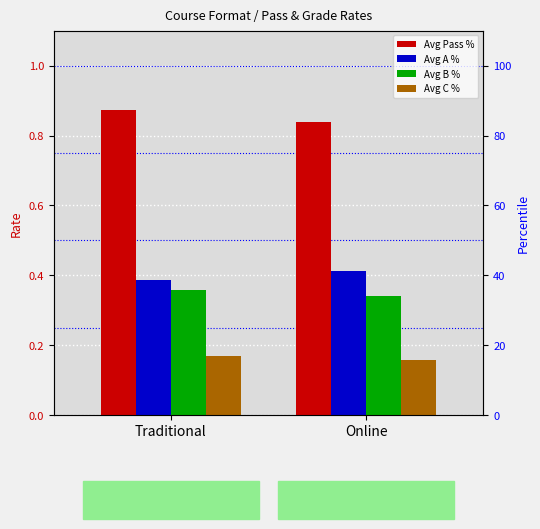

Reading left to right, what are all the values shown in this chart?

Avg Pass %: Traditional=0.9	Online=0.8
Avg A %: Traditional=0.4	Online=0.4
Avg B %: Traditional=0.4	Online=0.3
Avg C %: Traditional=0.2	Online=0.2